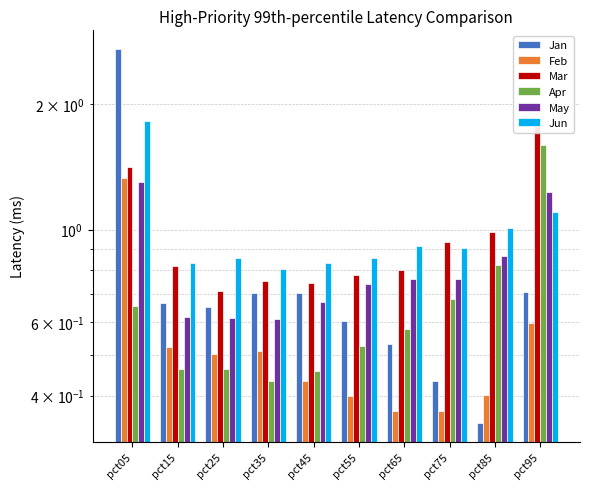

What is the value of the Mar bar at the 3rd from the left?

0.7